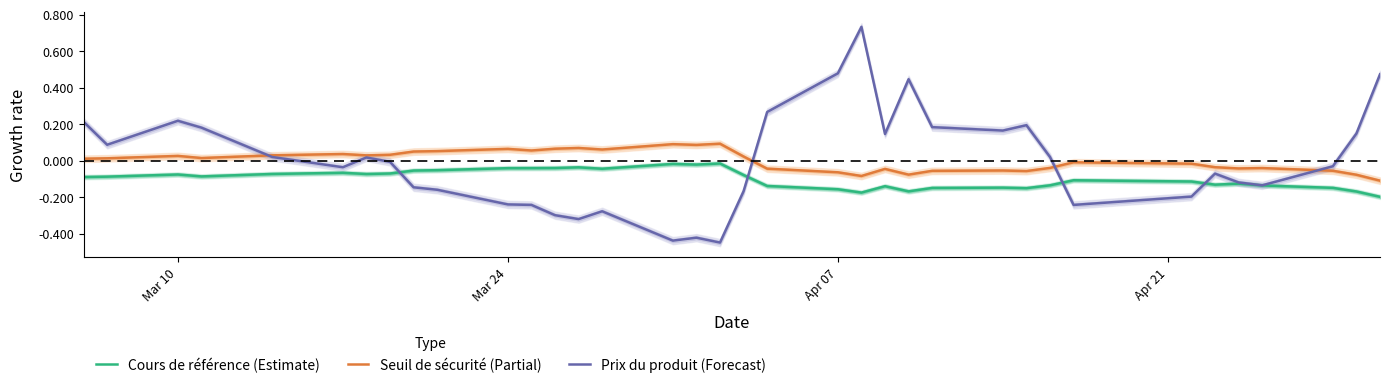

At how many categories does at least one series exceed 0?

30